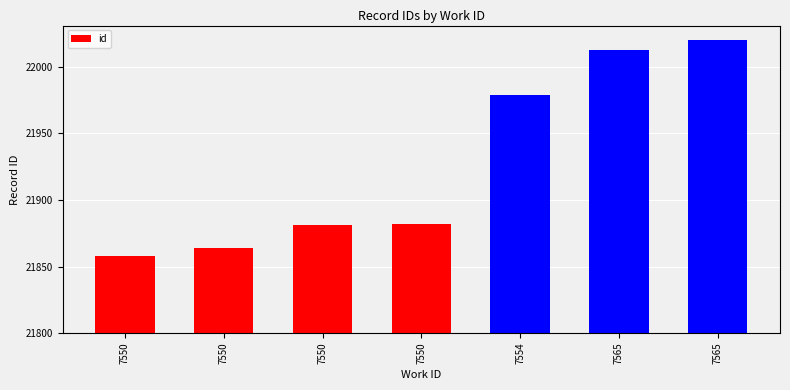

Is it true that the value at 7565 is 112?

False